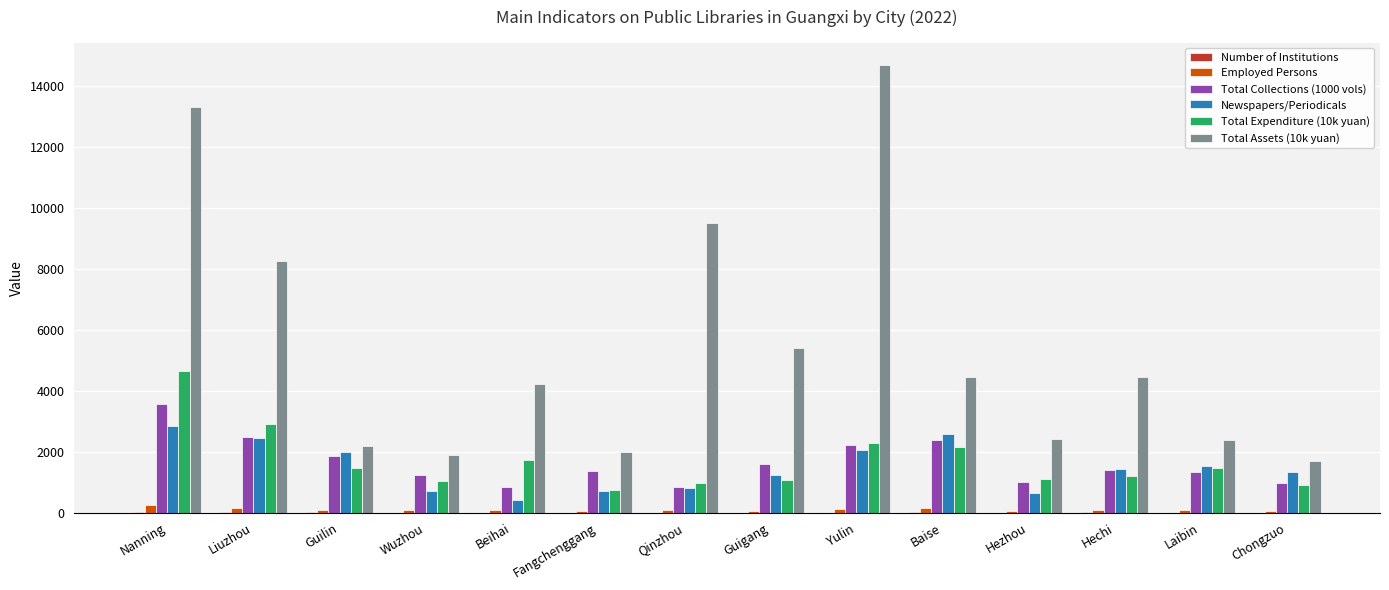

What is the highest value of the Total Collections (1000 vols) series?

3575.5